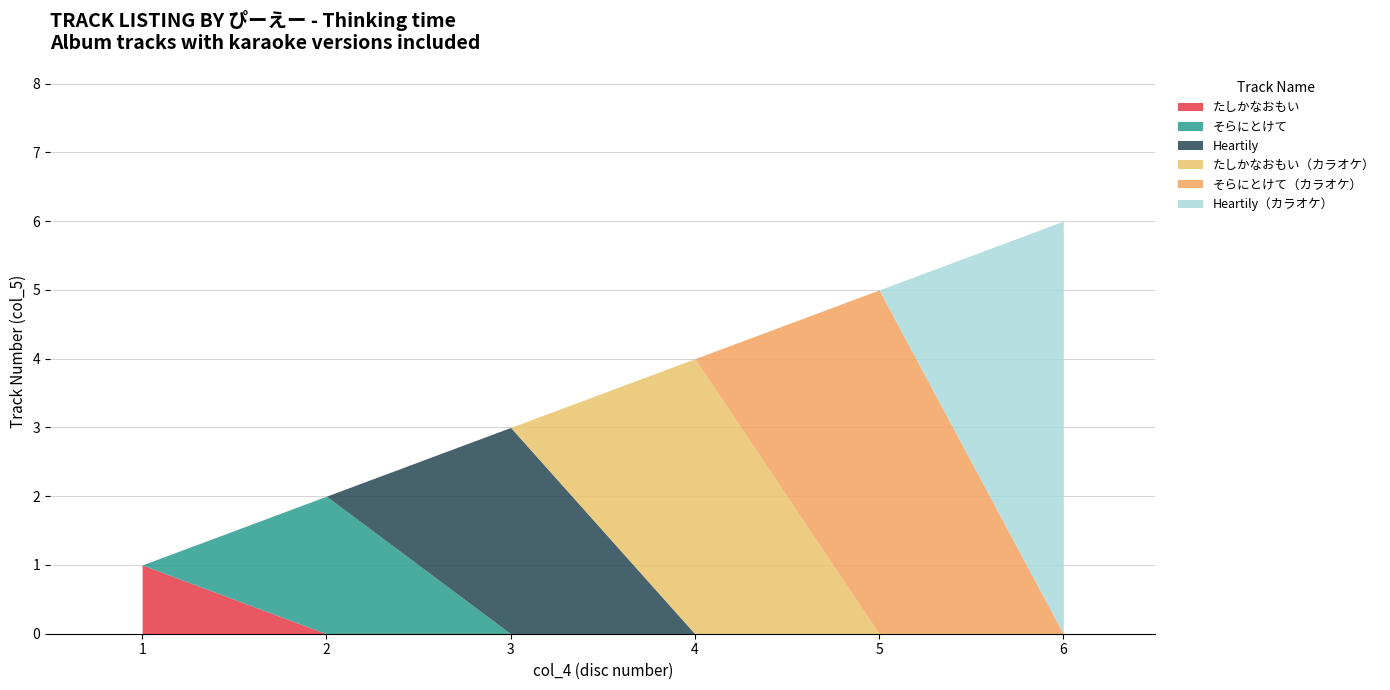

True or false: there are more than 1 points higher than both neighbors.

False